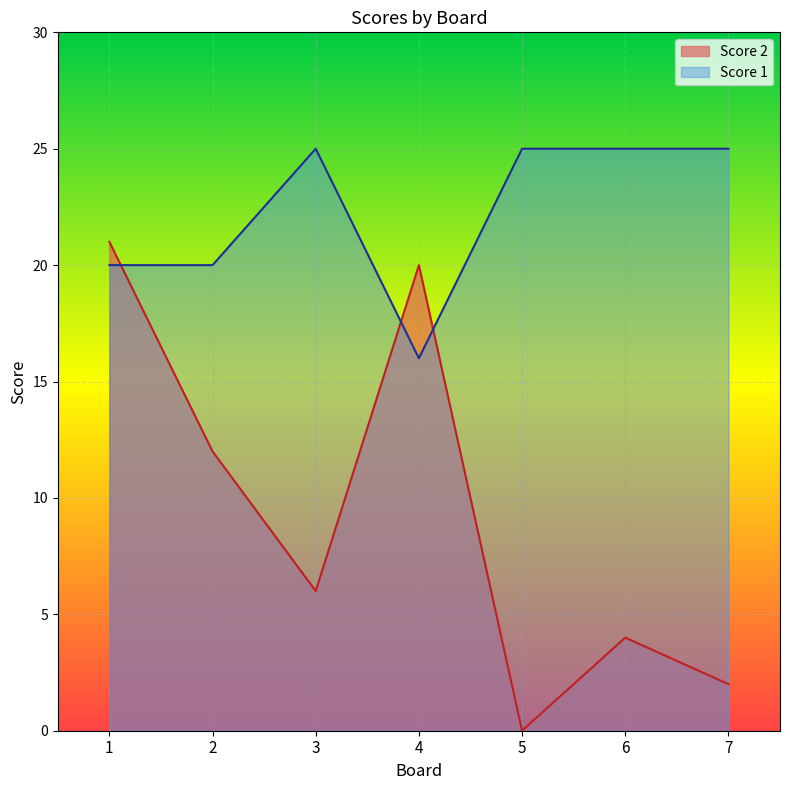

Is the value of Score 2 at 2 greater than the value of Score 1 at 4?

No